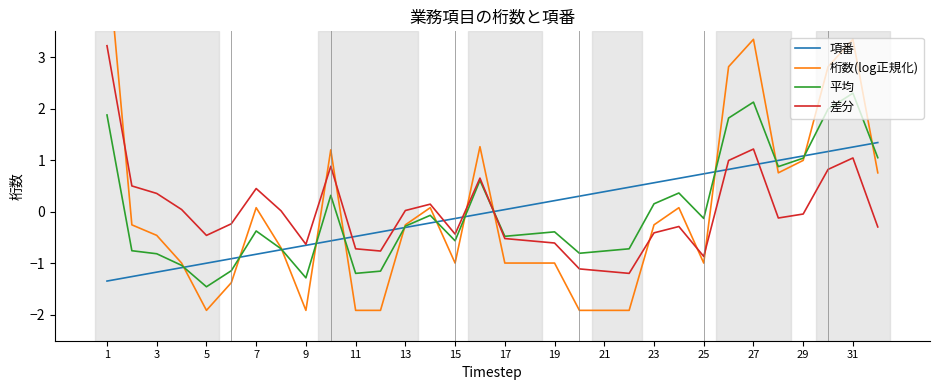

The value of 項番 at 21 is 0.4. True or false?

True